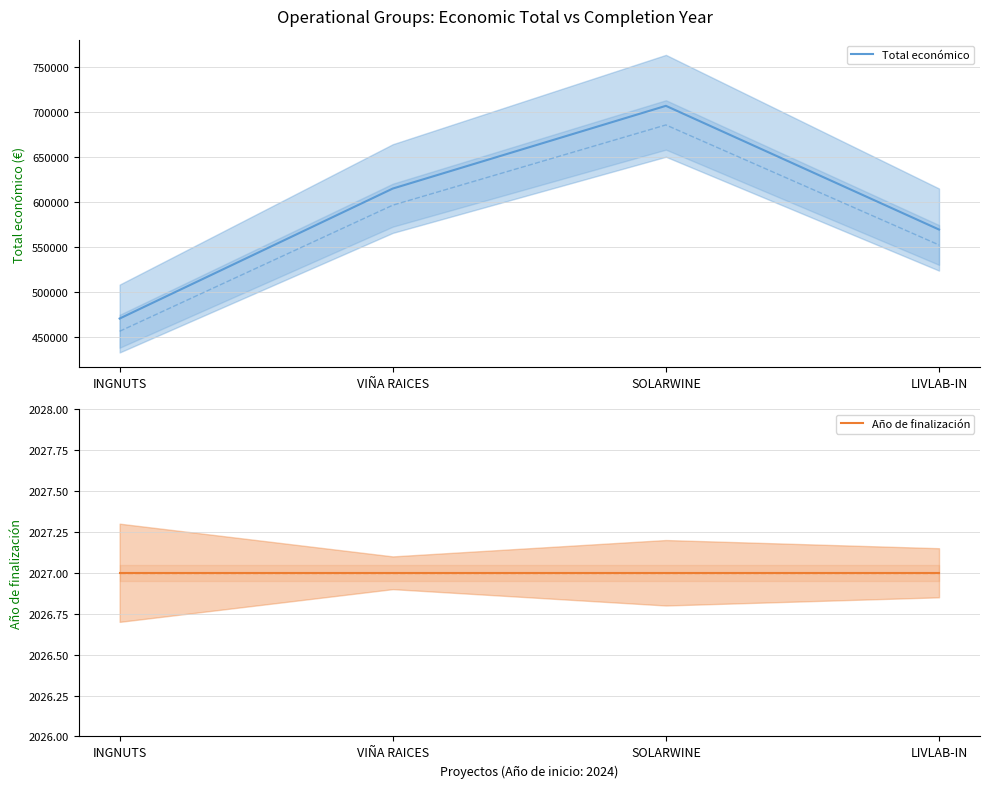

At which category does the chart reach its minimum across all series?

INGNUTS